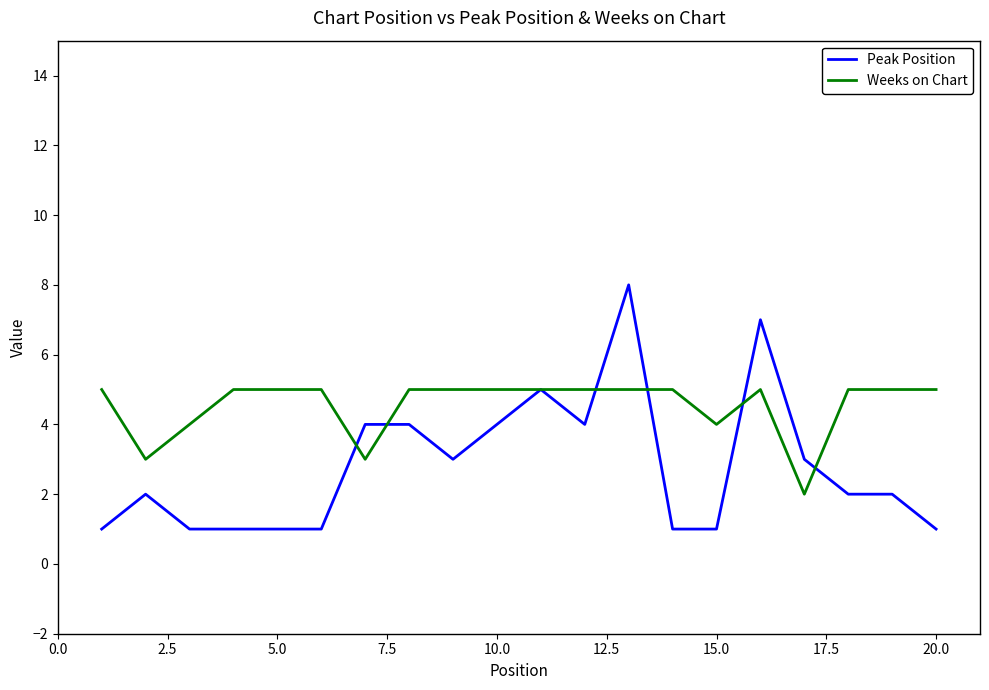

What is the maximum value for Weeks on Chart?

5